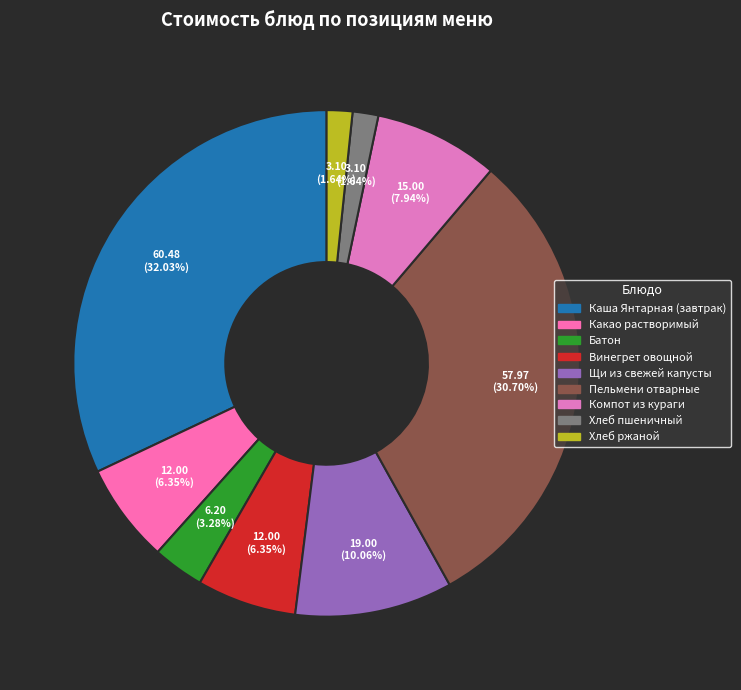

Does any single category account for the majority?

No